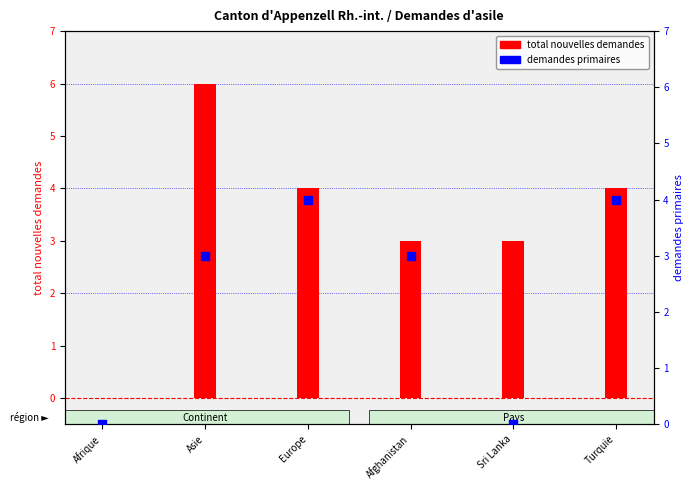

At which category is the sum across all series the highest?

Asie